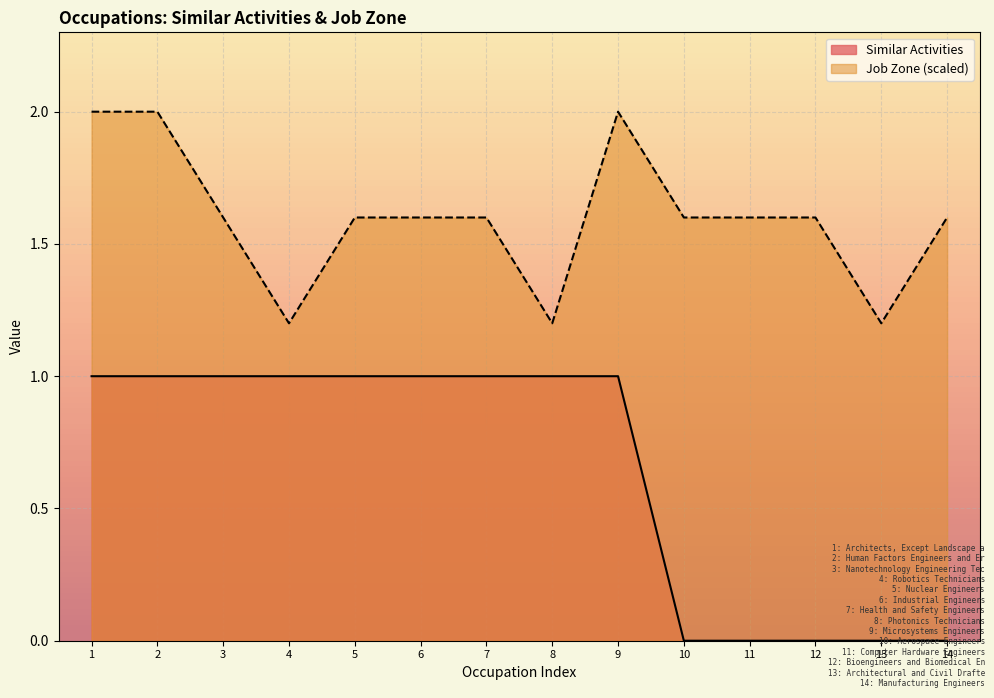

What is the greatest value displayed?

2.0